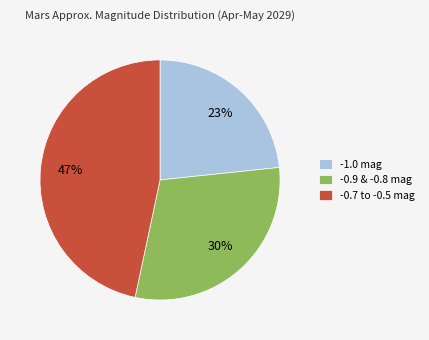

To the nearest percent, what is the average slice percentage?

33%